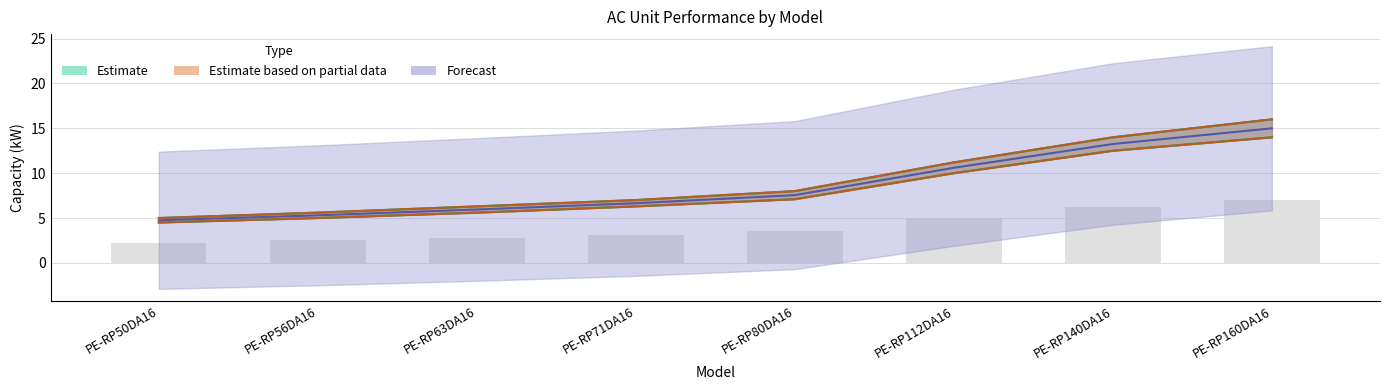

At which category does the chart reach its minimum across all series?

PE-RP50DA16